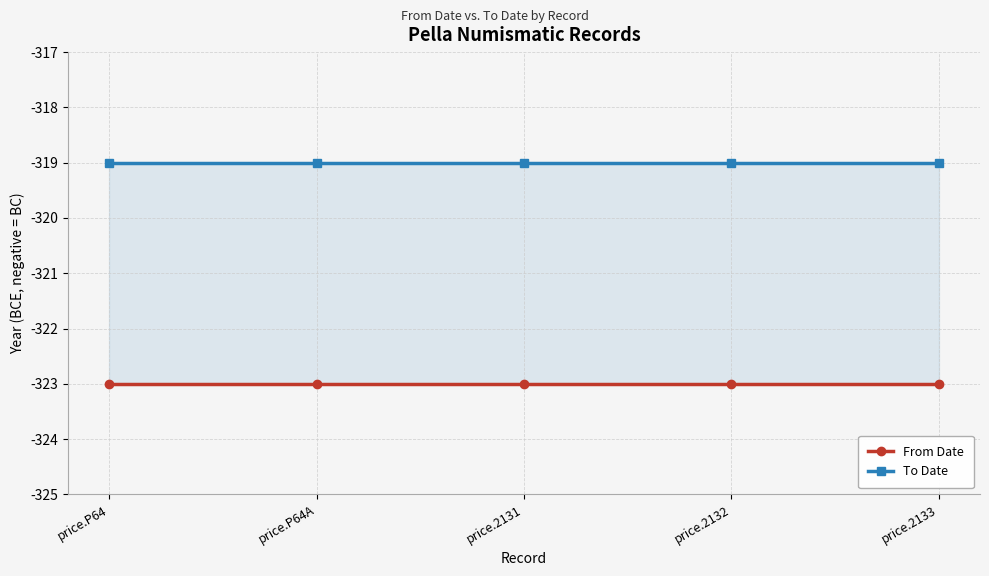

Reading right to left, extract all data points from this chart.

From Date: price.2133=-323	price.2132=-323	price.2131=-323	price.P64A=-323	price.P64=-323
To Date: price.2133=-319	price.2132=-319	price.2131=-319	price.P64A=-319	price.P64=-319